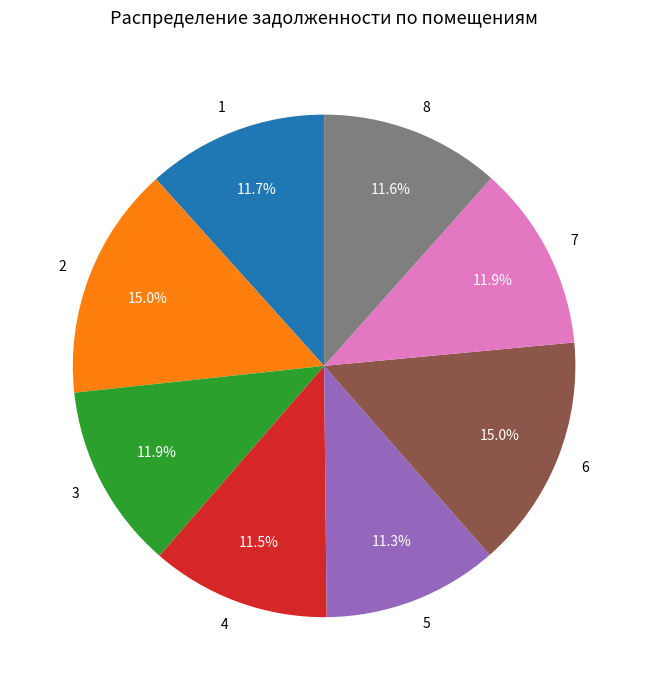

To the nearest percent, what is the difference between the largest and smallest slice percentages?

4%